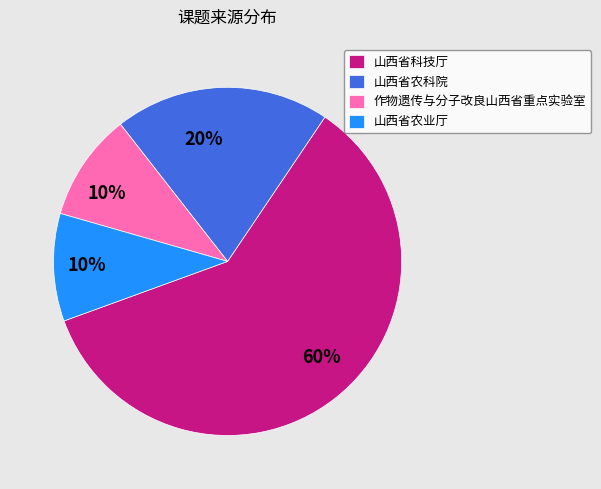

Does 山西省农科院 account for over 50% of the chart?

No